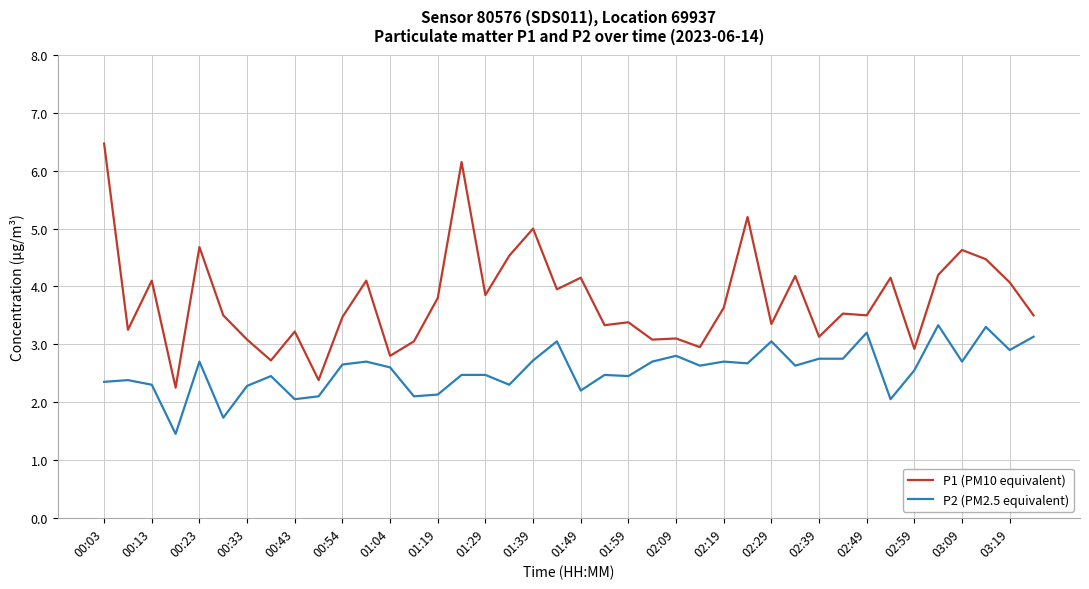

Rank the series by their average value, from highest to lowest.

P1 (PM10 equivalent), P2 (PM2.5 equivalent)